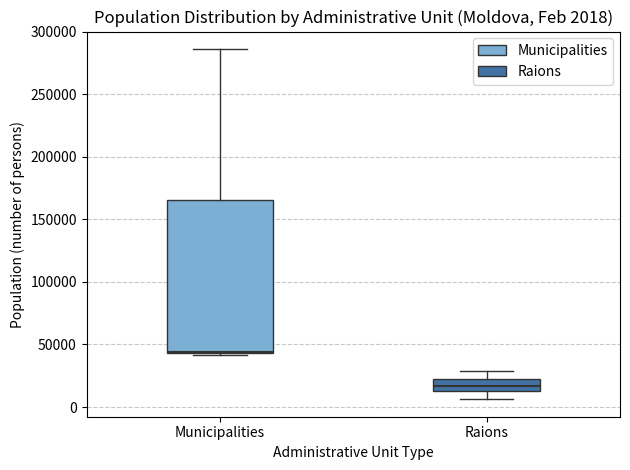

Which box's median line is the highest?

Municipalities